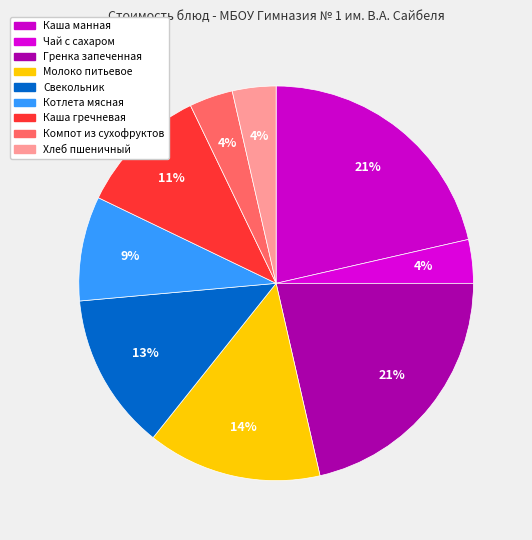

To the nearest percent, what portion does Молоко питьевое represent?

14%